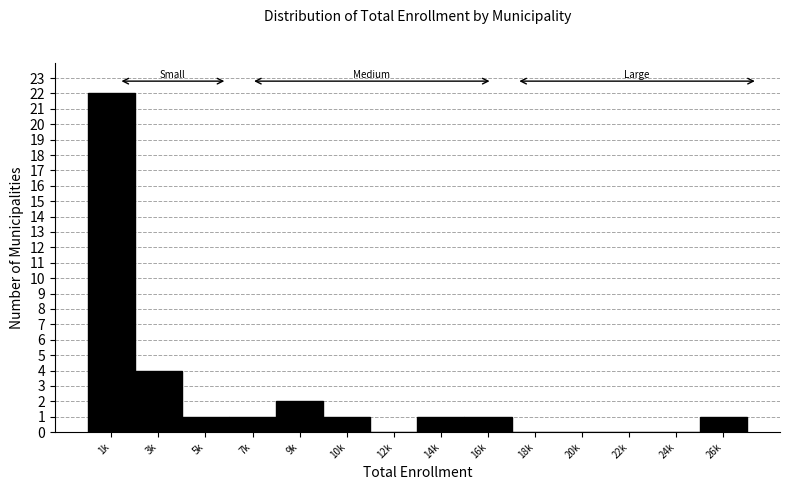

Reading left to right, transcribe all the data shown in this chart.

1k=22	3k=4	5k=1	7k=1	9k=2	10k=1	12k=0	14k=1	16k=1	18k=0	20k=0	22k=0	24k=0	26k=1